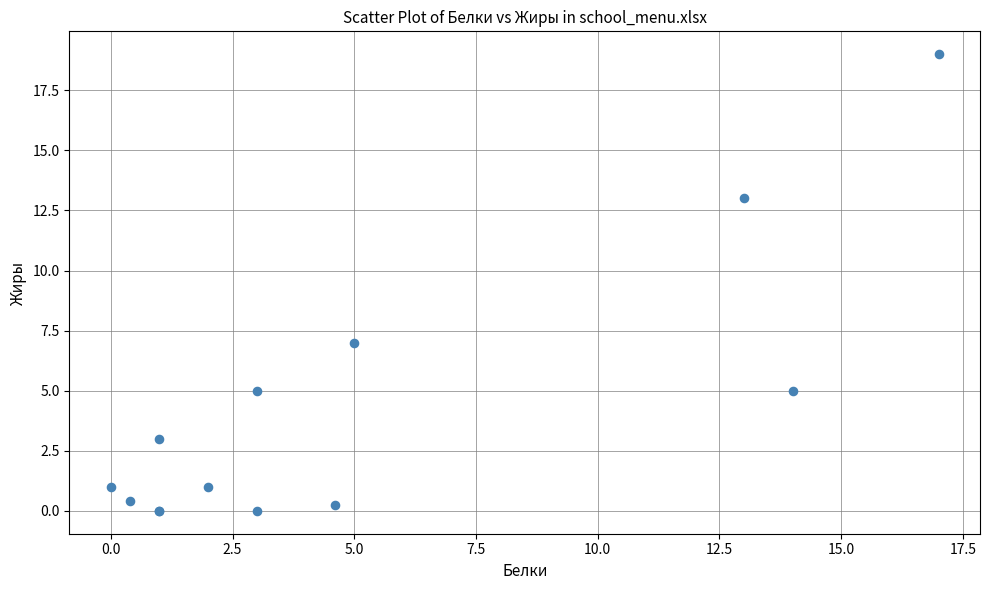

What Y value in the scatter plot is closest to 9?

7.0